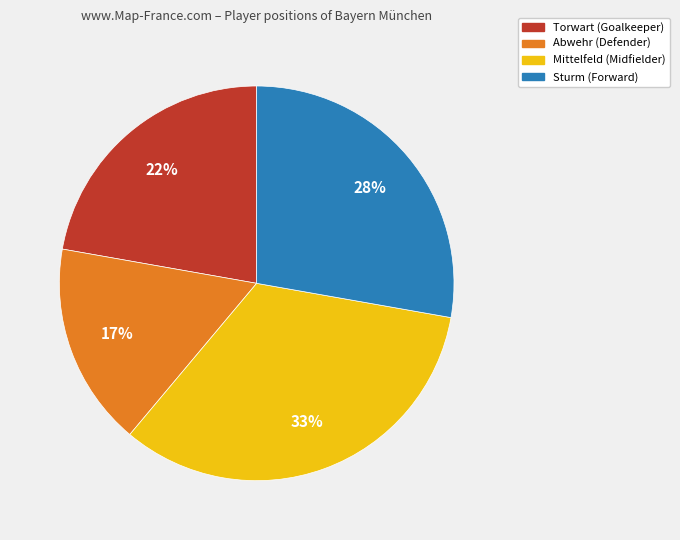

Combined, do Torwart and Abwehr account for over 50%?

No